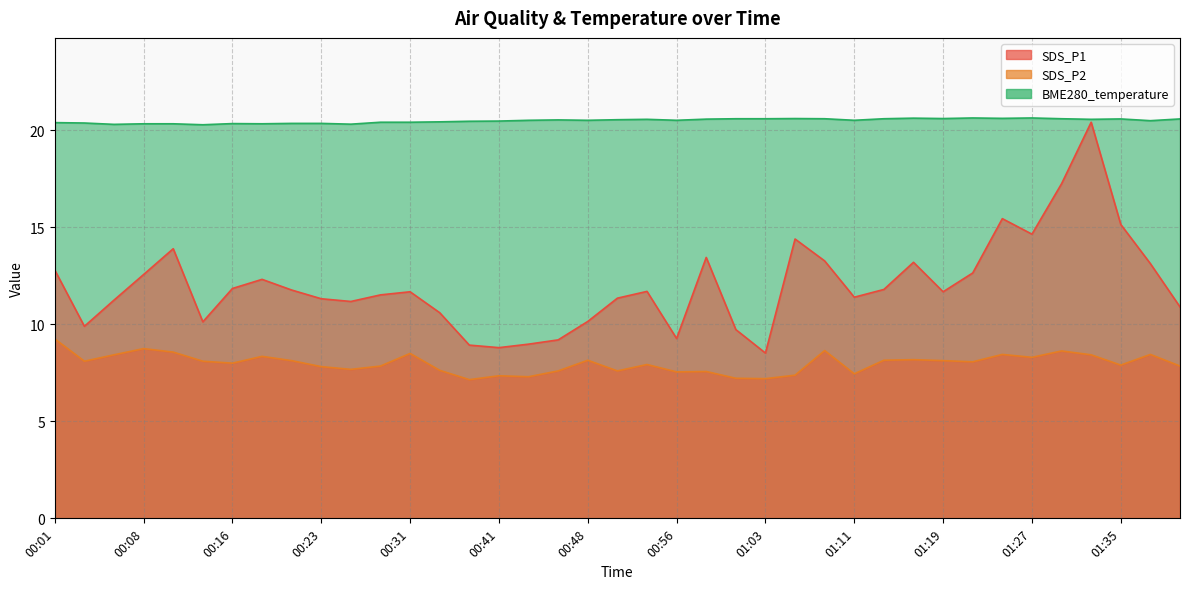

What is the difference between the maximum and minimum values in the BME280_temperature series?

0.4